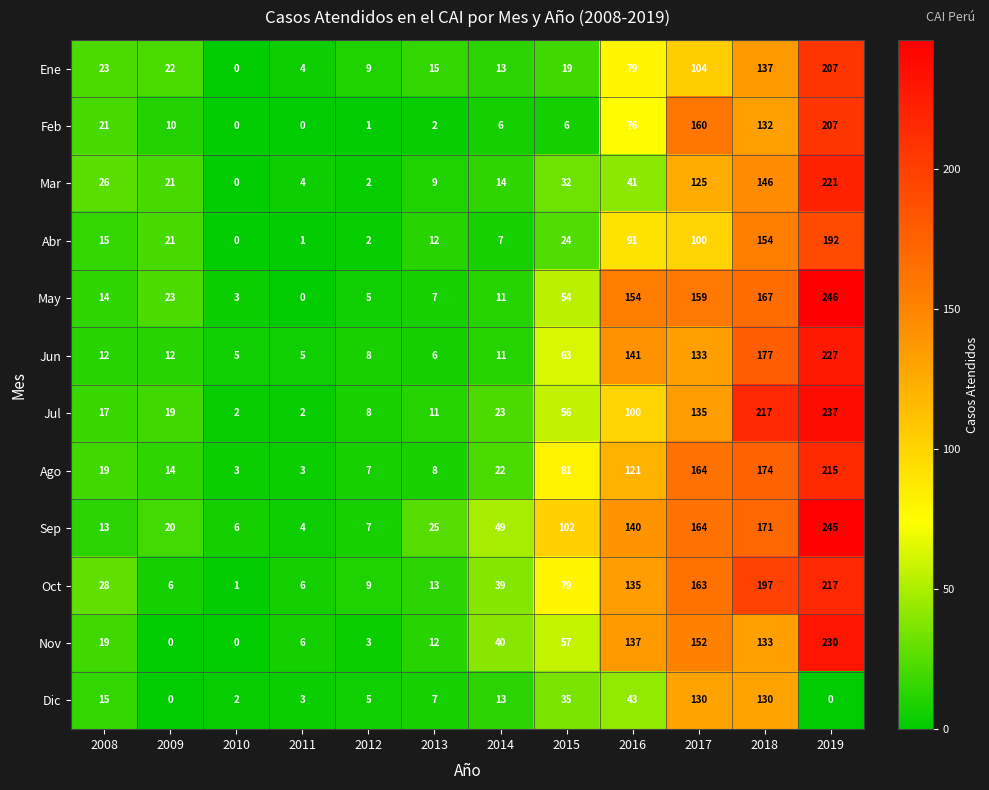

The Jul series shows 135 at 2017. True or false?

True